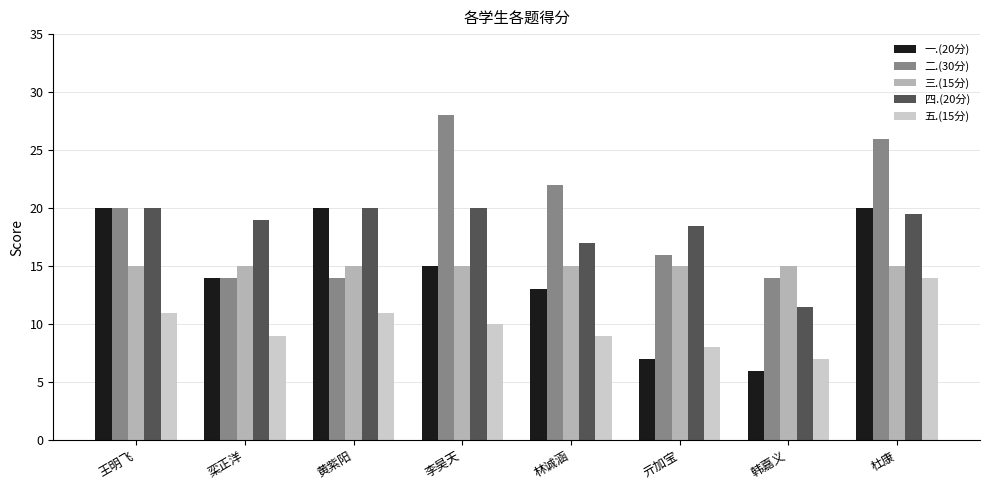

What is the value of the 五.(15分) bar at the 7th from the left?

7.0